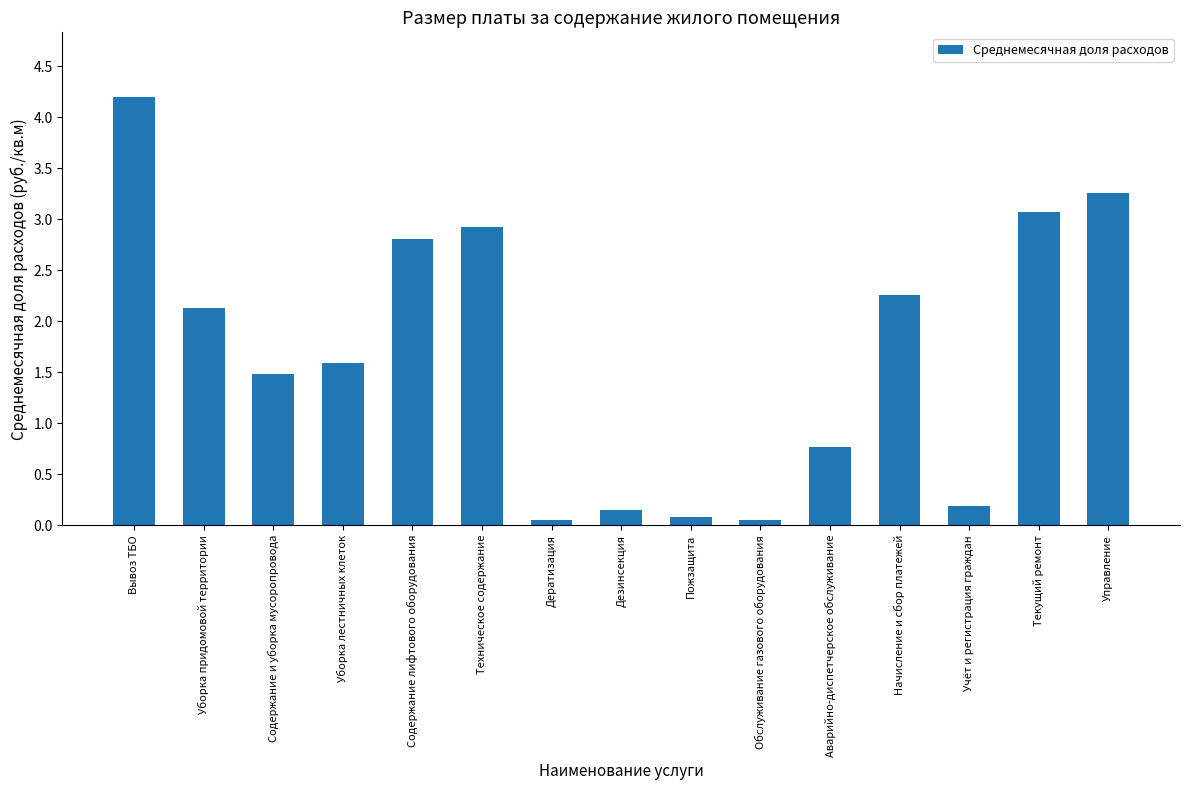

What is the label of the 4th bar from the left?

Уборка лестничных клеток